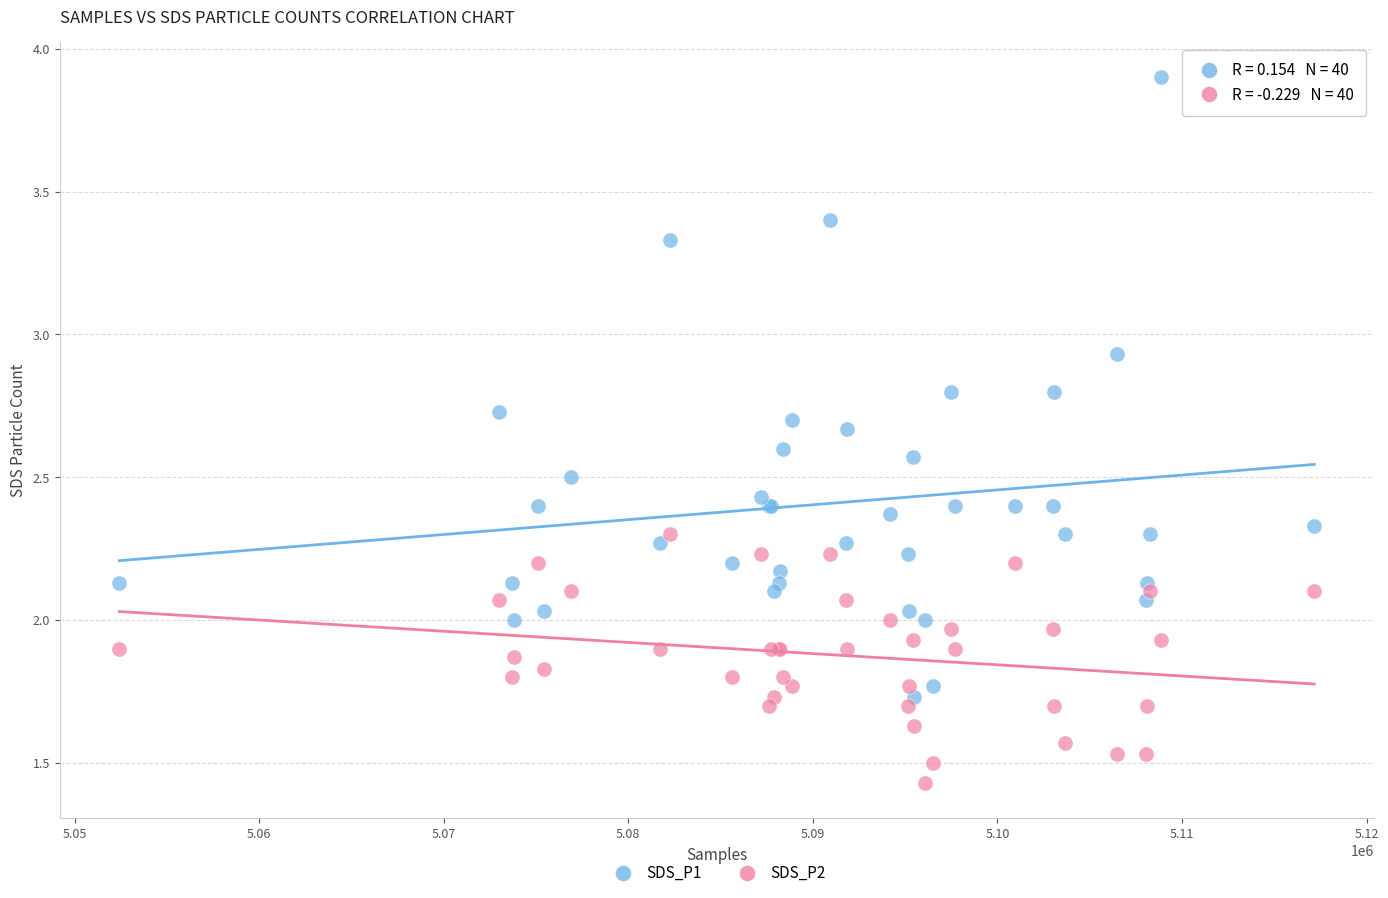

What are all the series names shown in the legend?

SDS_P1, SDS_P2